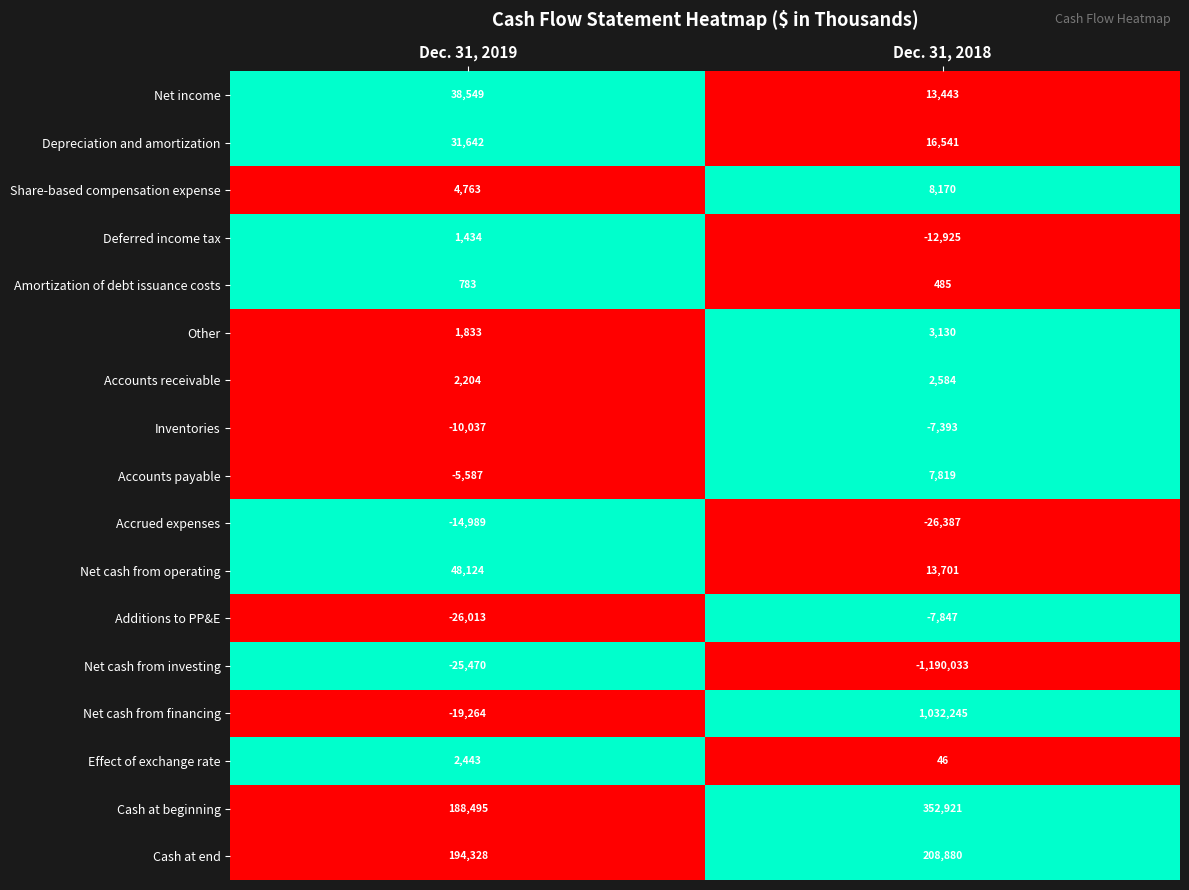

True or false: Accounts payable has a value of 11285 at Dec. 31, 2018.

False